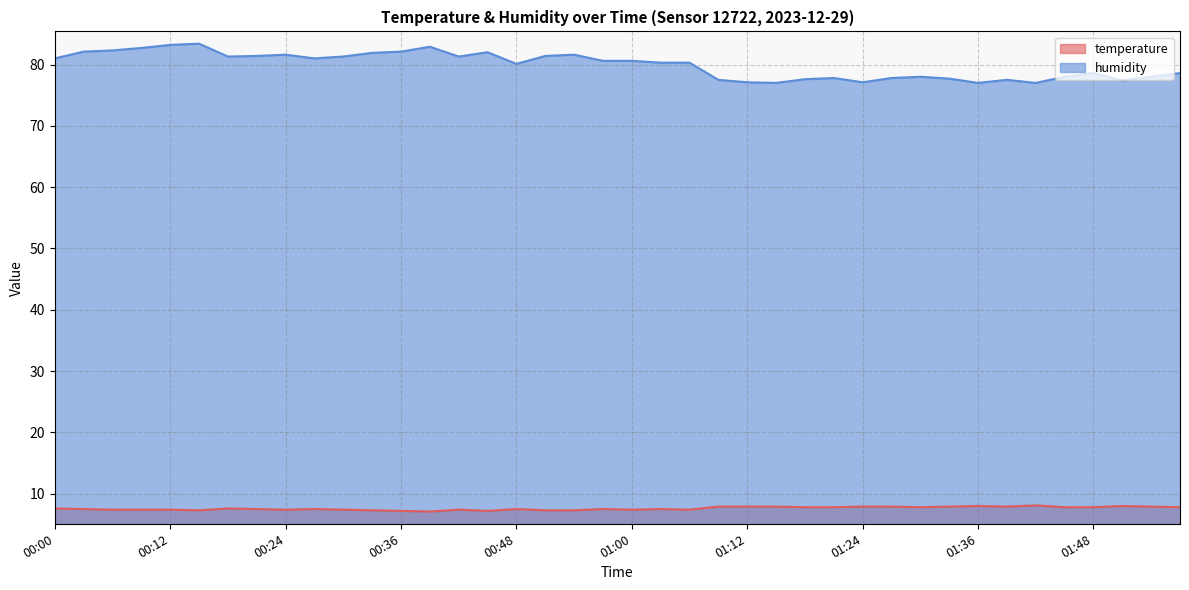

Does the chart display data point markers on the line(s)?

No